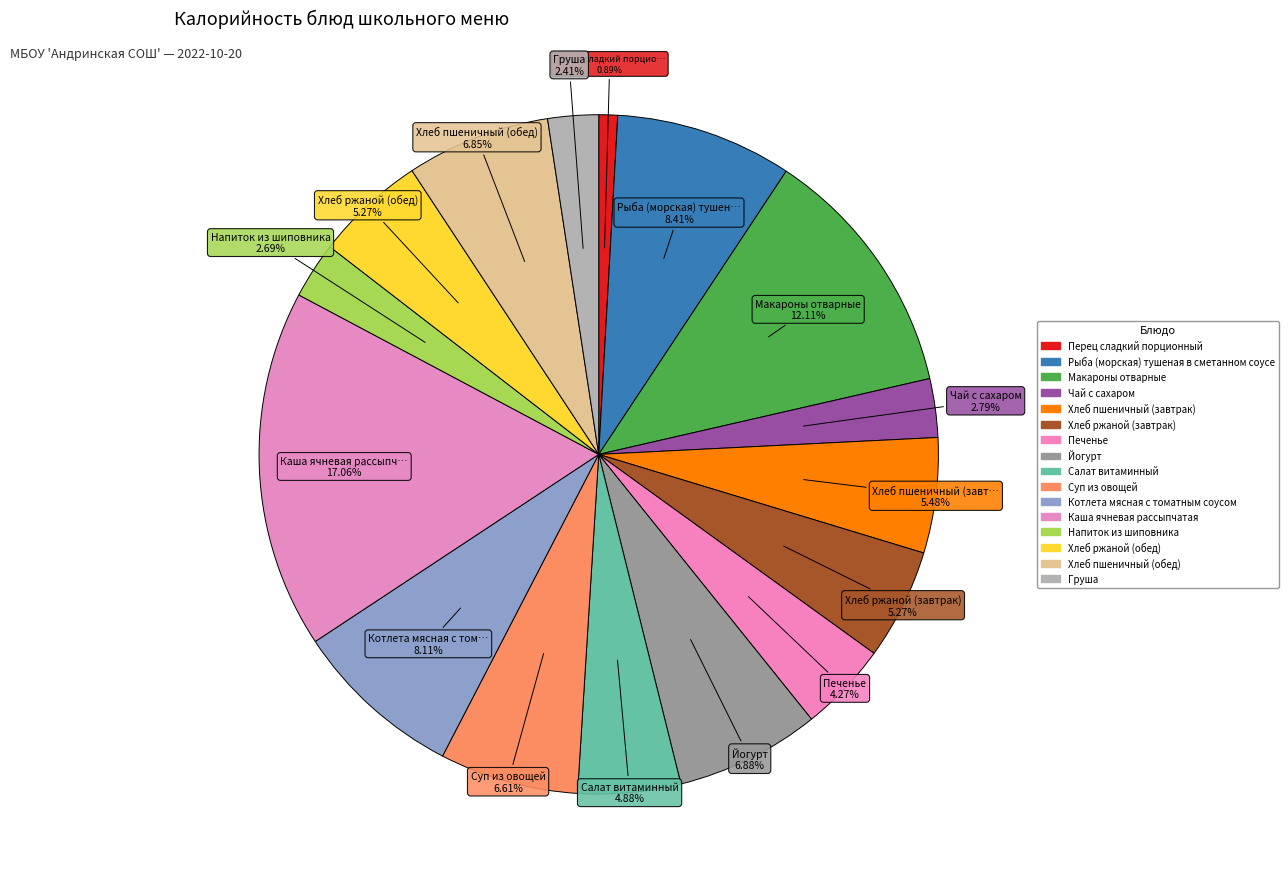

Does Каша ячневая рассыпчатая account for over 50% of the chart?

No